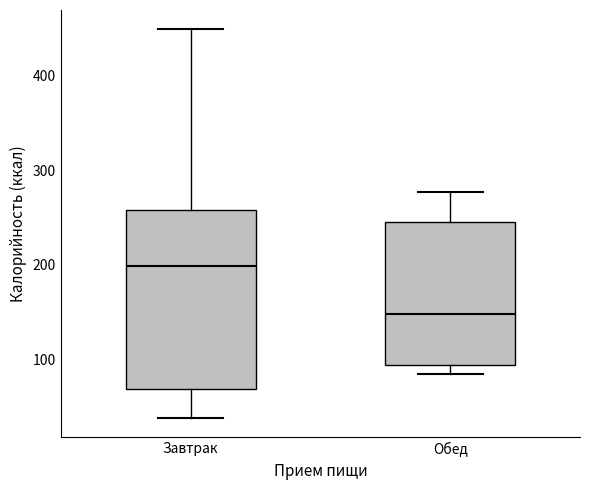

Reading left to right, transcribe this box plot: for each box, give where its median line is, the range the box spans, and where its two whiskers end, as read against the y-axis. The values are not printed on the chart, so give them approximately, as read against the axis.

Завтрак: median 200, box 70 to 260, whiskers 40 to 450
Обед: median 150, box 90 to 240, whiskers 80 to 280